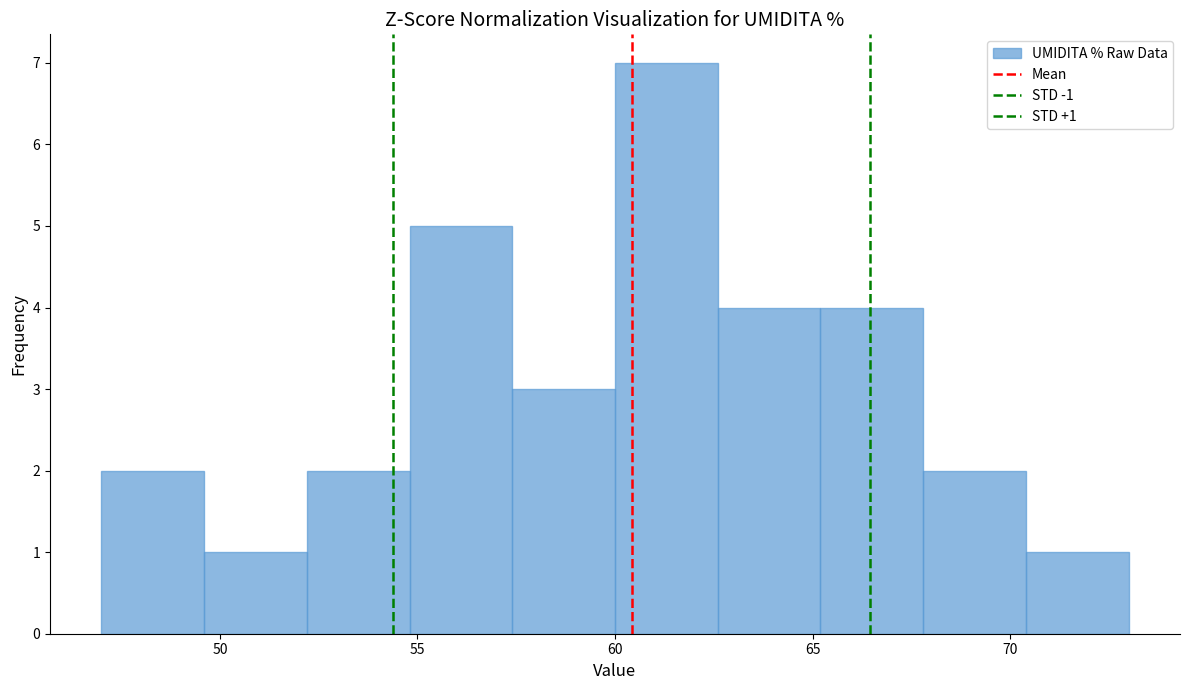

Which range on the x-axis has the tallest bar?

60.0 to 62.6